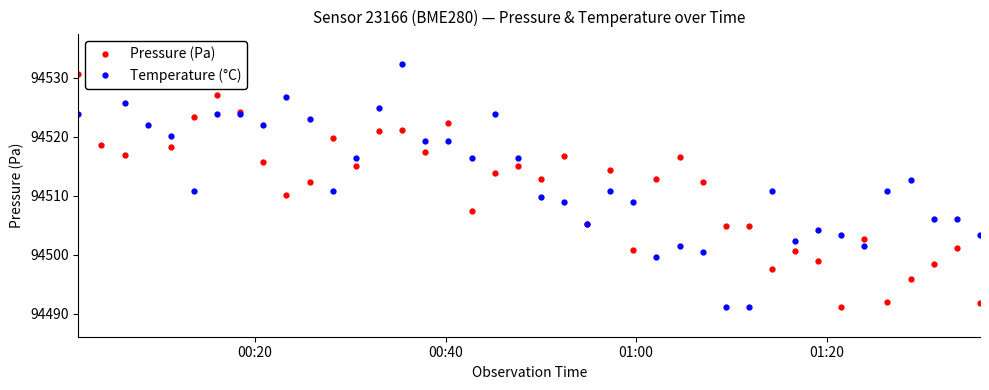

What is the highest value of the Temperature (°C) series?

94532.4